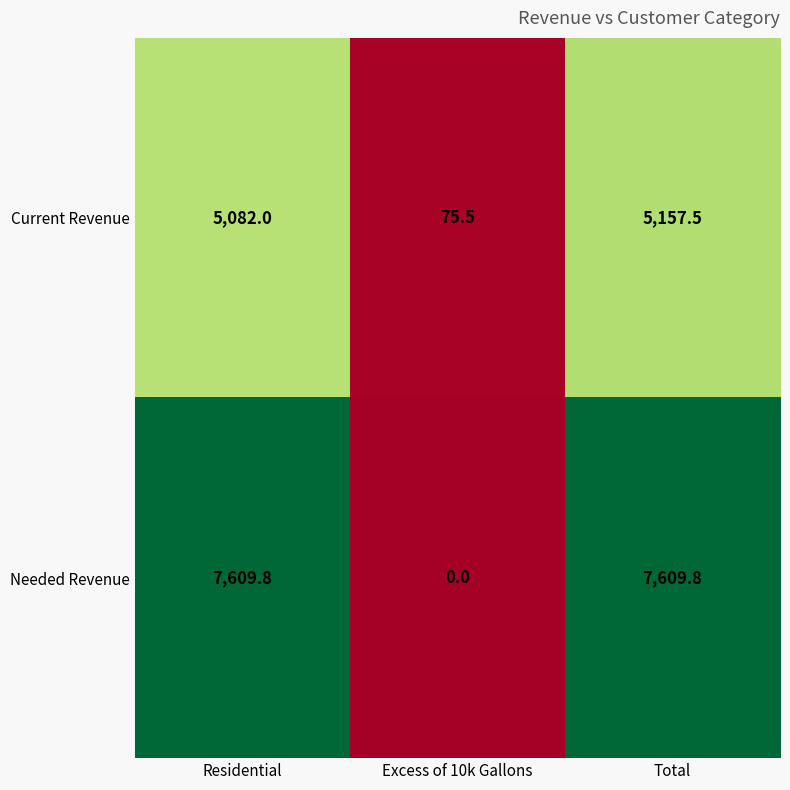

Count the number of data series in this chart.

2